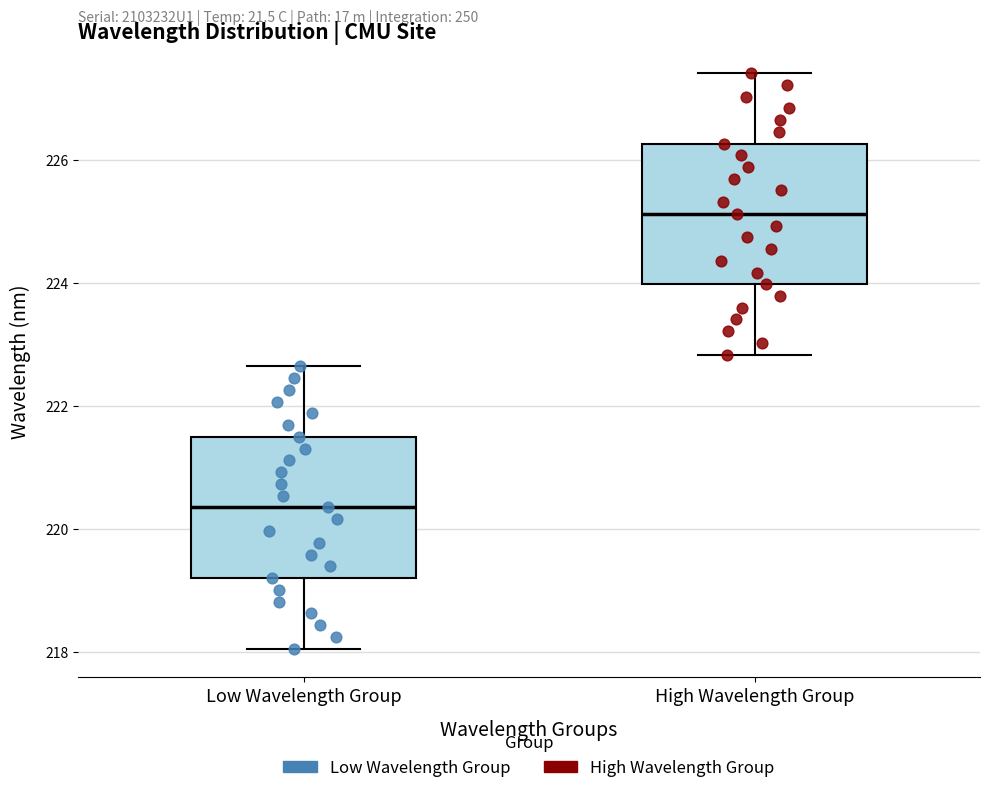

Reading left to right, read every box against the y-axis: the position of its median line, the range the box covers, and the ends of its whiskers. The values are not printed on the chart, so give them approximately, as read against the axis.

Low Wavelength Group: median 220.4, box 219.2 to 221.4, whiskers 218.0 to 222.6
High Wavelength Group: median 225.2, box 224.0 to 226.2, whiskers 222.8 to 227.4